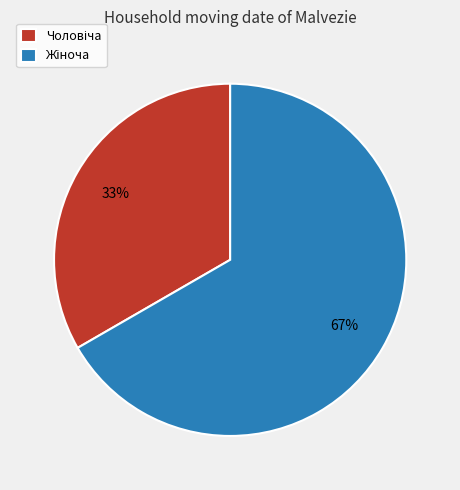

Is there any slice that represents more than half of the pie?

Yes